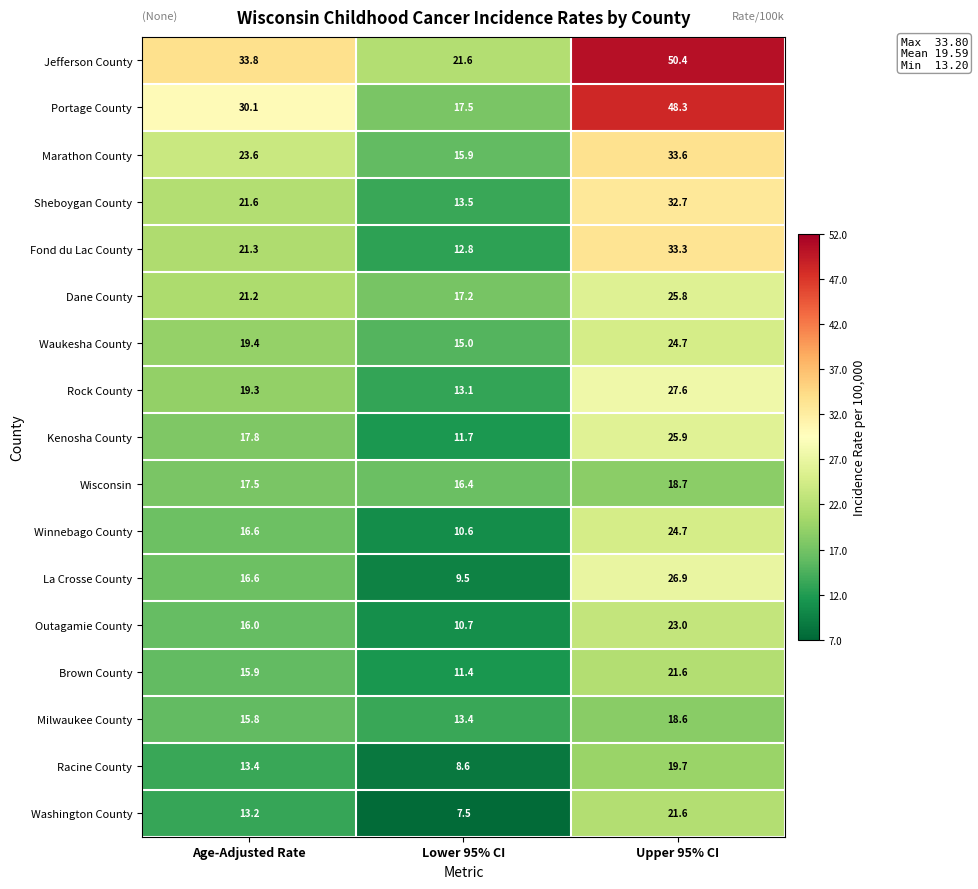

Rank the categories by Marathon County value from highest to lowest.

Upper 95% CI, Age-Adjusted Rate, Lower 95% CI